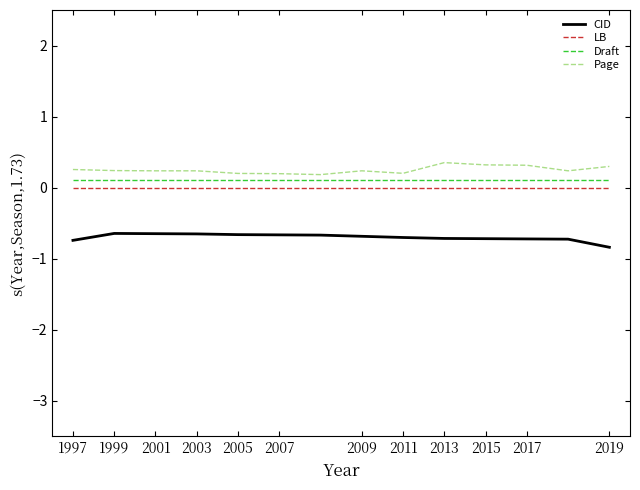

What is the highest value of the Page series?

0.4